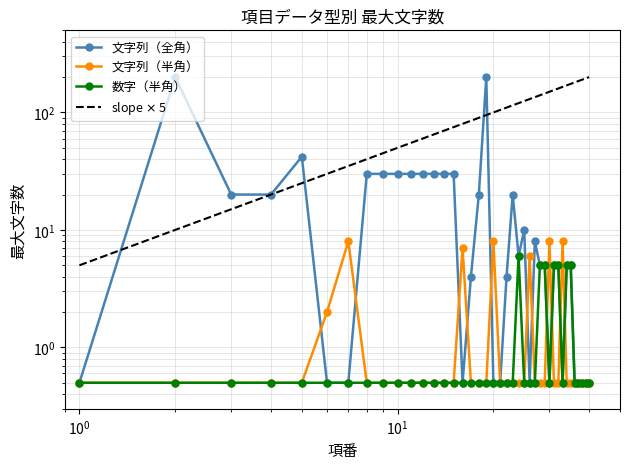

What is the approximate value of 文字列（半角） at 33?

8.0